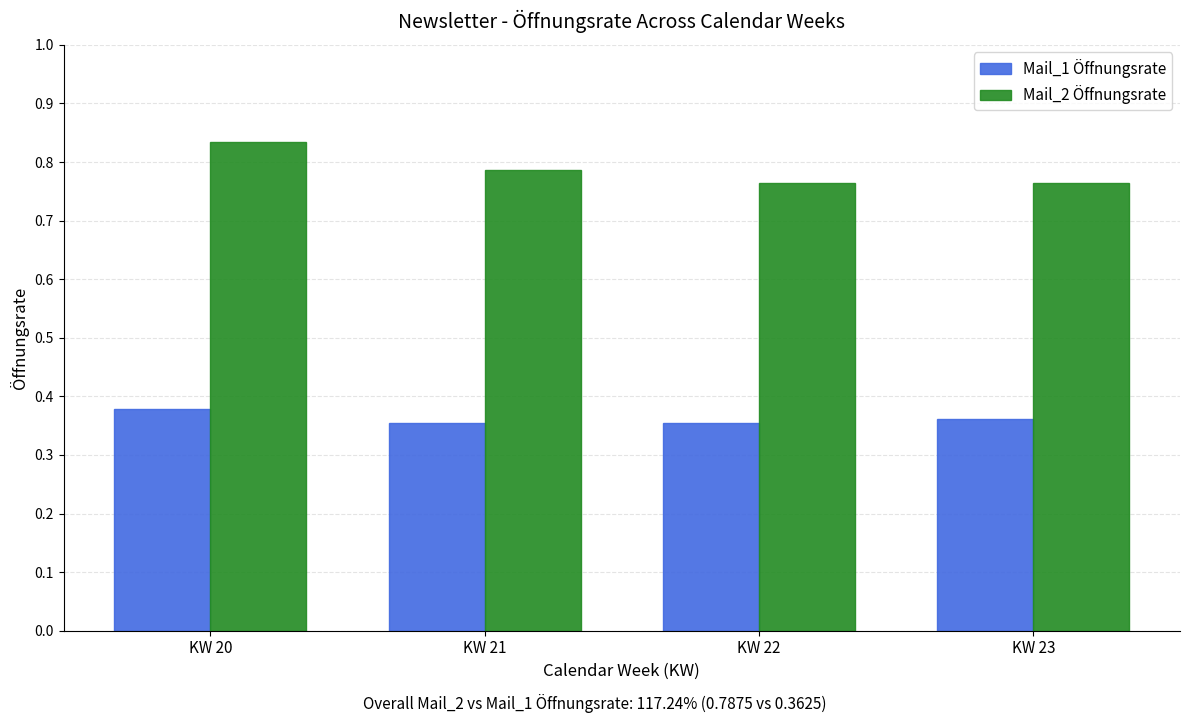

Which series has the largest total across all categories?

Mail_2 Öffnungsrate